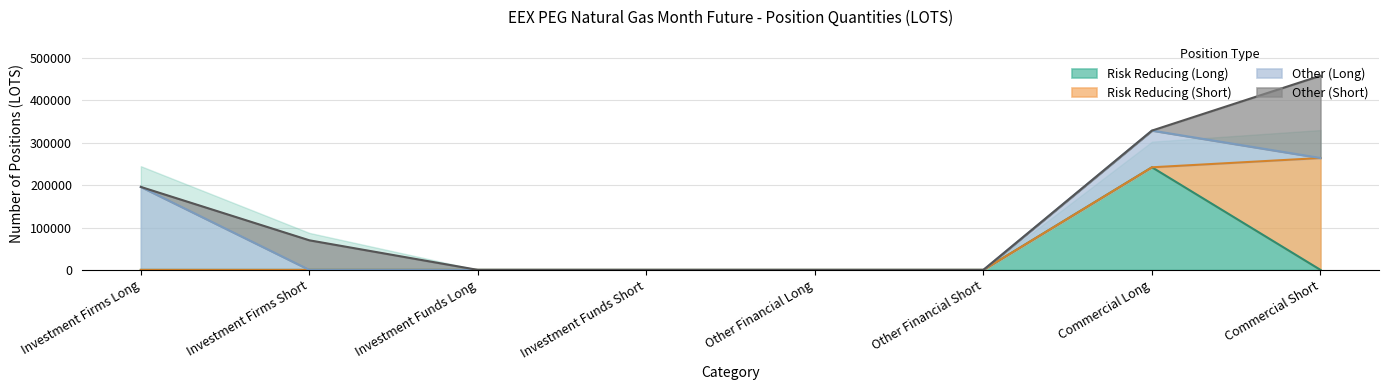

What is the maximum value for Risk Reducing (Long)?

242194